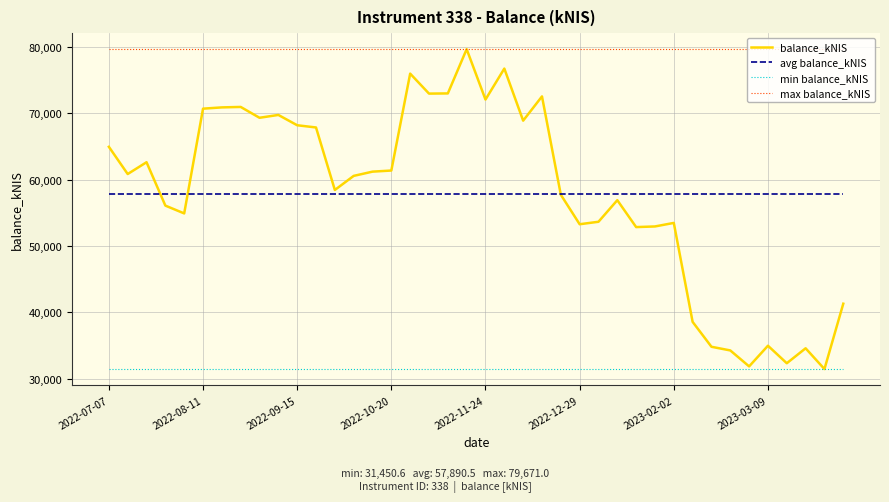

What is the minimum value shown in the chart?

31450.6